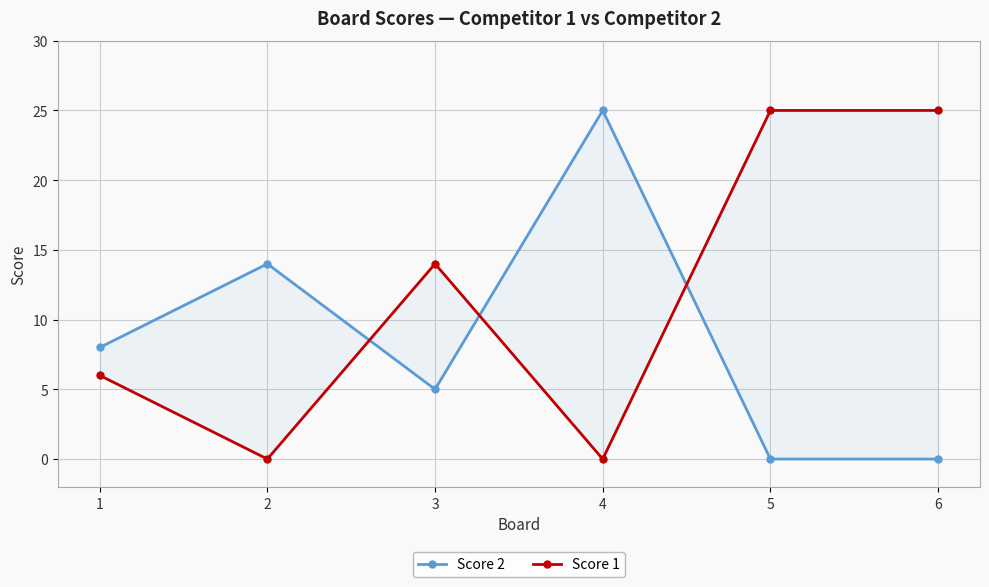

Reading left to right, transcribe all the data shown in this chart.

Score 2: 1=8	2=14	3=5	4=25	5=0	6=0
Score 1: 1=6	2=0	3=14	4=0	5=25	6=25